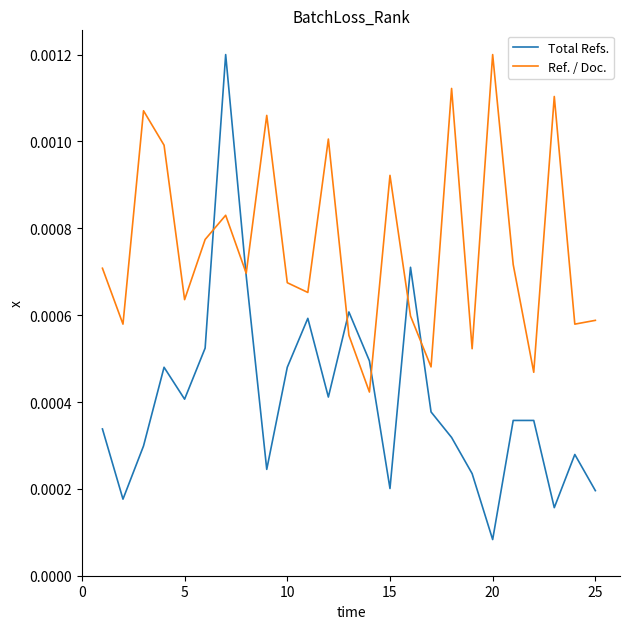

Which series has the widest spread of values?

Total Refs.